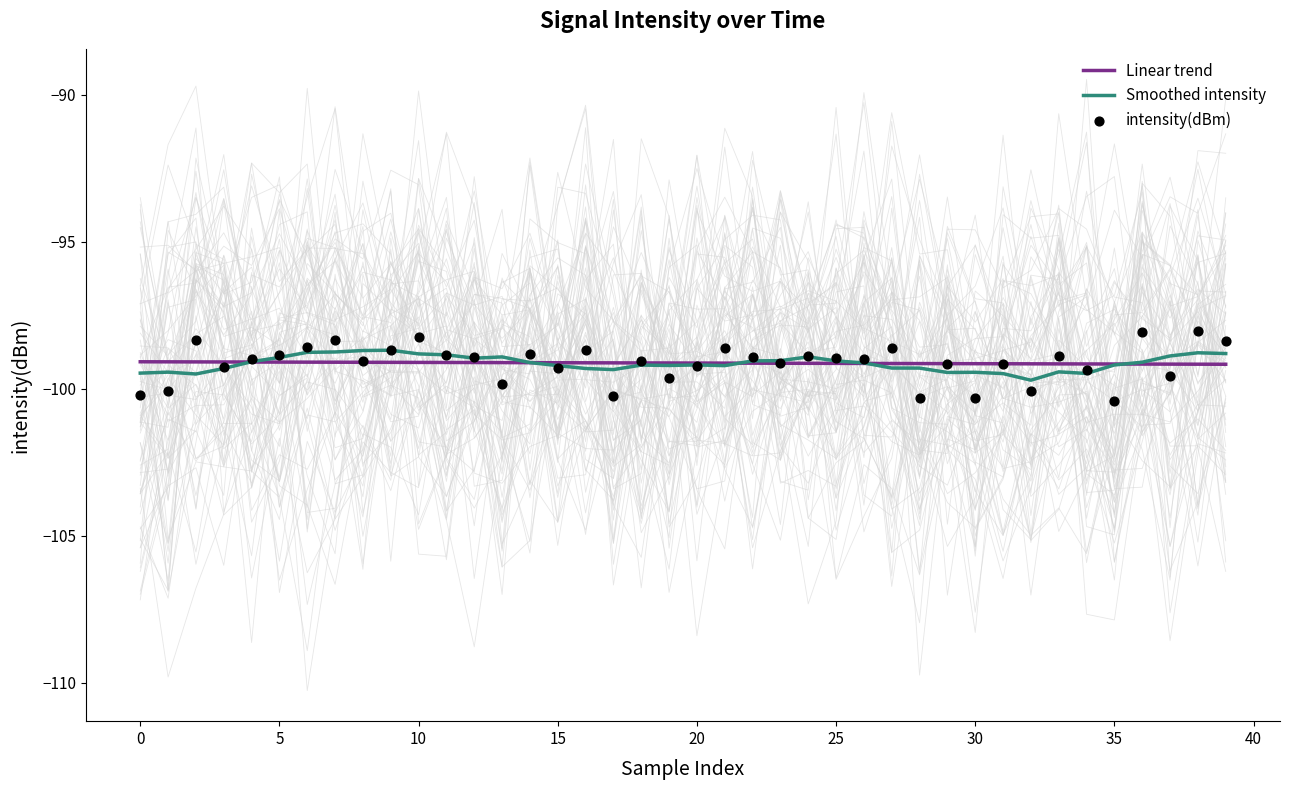

At which category is the sum across all series the highest?

38